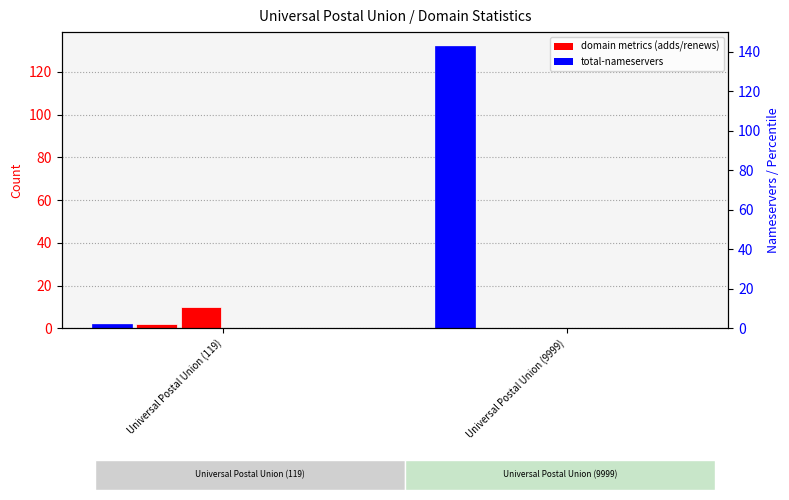

Rank the series by their maximum value, from lowest to highest.

net-adds-1-yr, net-adds-3-yr, net-adds-4-yr, net-adds-2-yr, net-renews-1-yr, total-nameservers